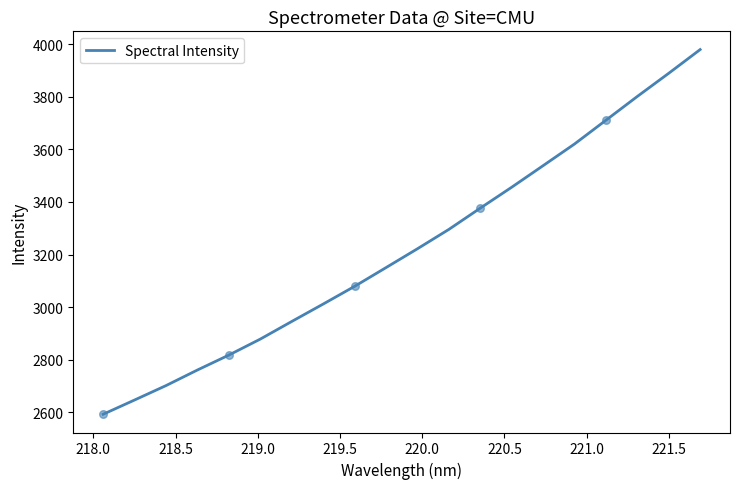

What is the maximum value shown in the chart?

3979.7